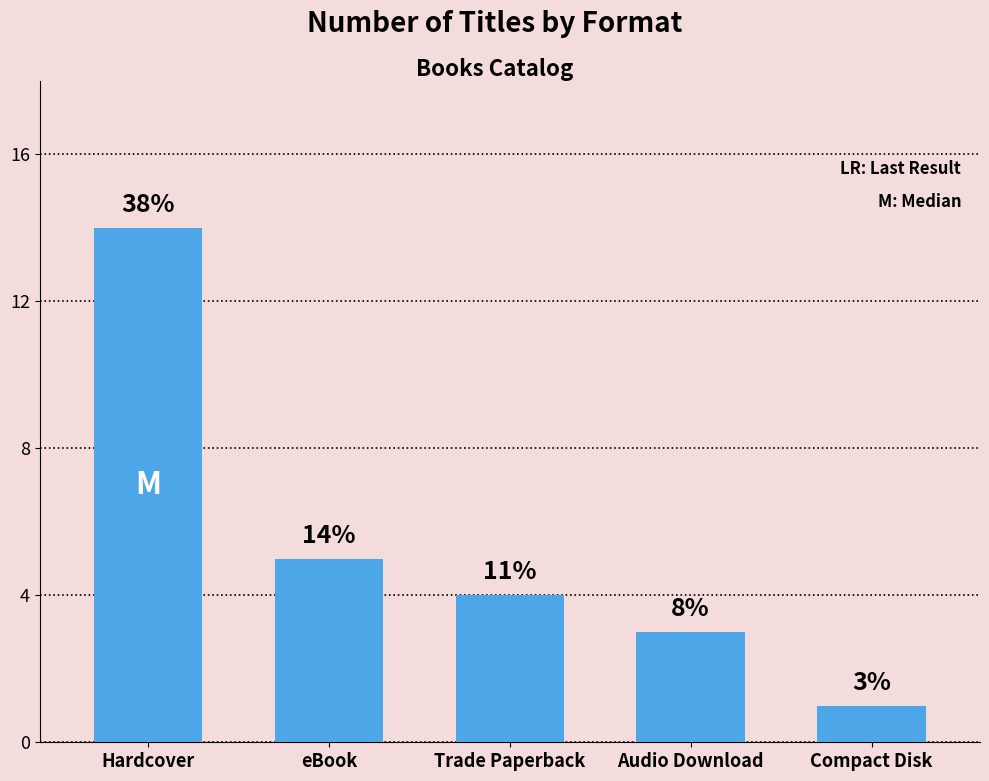

What is the difference between the maximum and second lowest values?

11